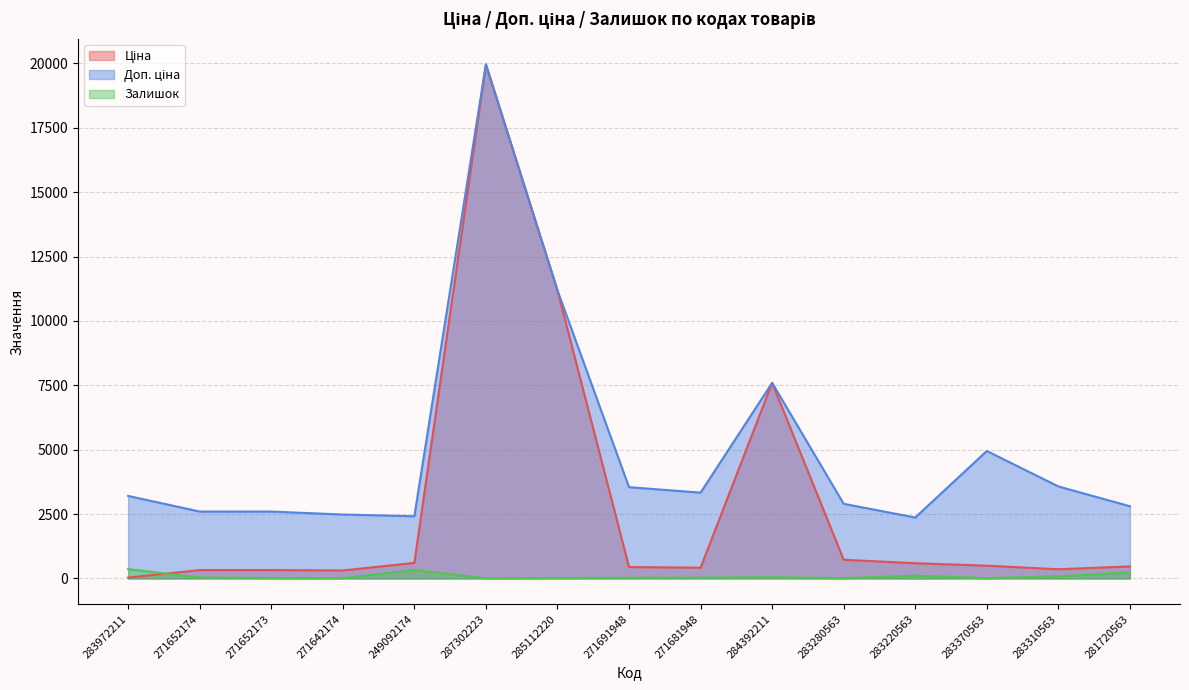

At how many categories does at least one series exceed 13802?

1